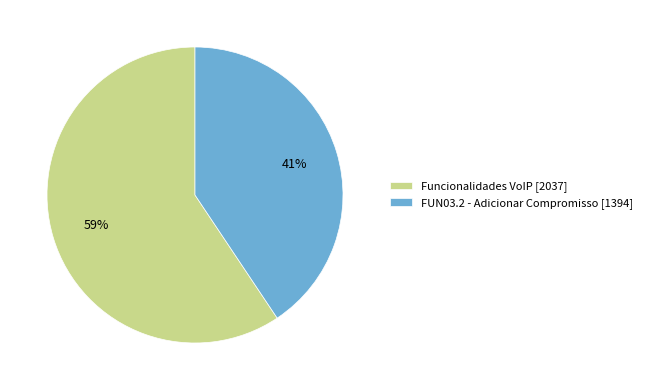

Is the sum of FUN03.2 - Adicionar Compromisso [1394] and Funcionalidades VoIP [2037] greater than half?

Yes